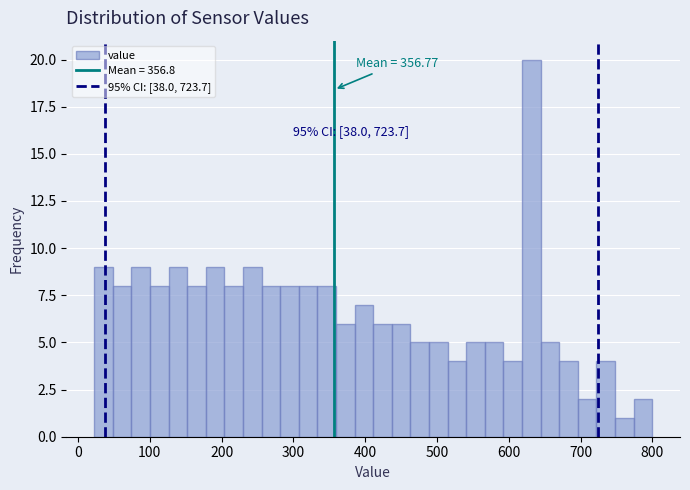

Around what value on the x-axis is the tallest bar? Give the approximate position of its centre, as read against the axis.

630